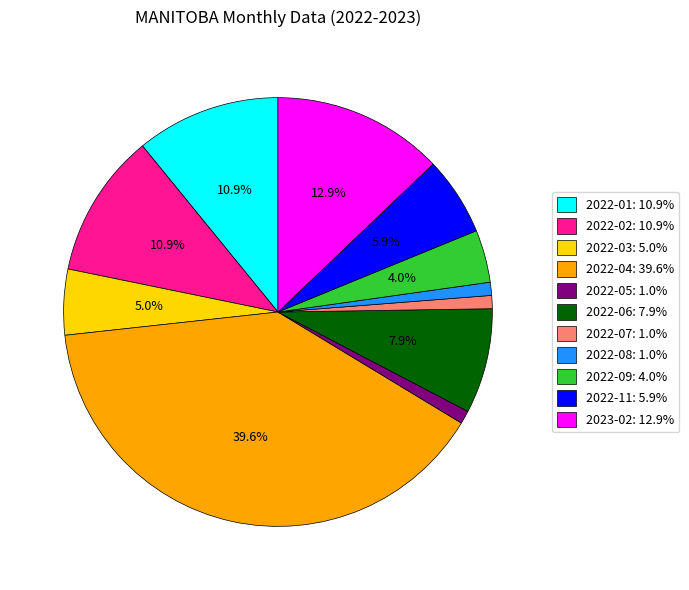

Approximately how many times larger is the value at 2022-03: 5.0% compared to 2022-11: 5.9%?

0.8